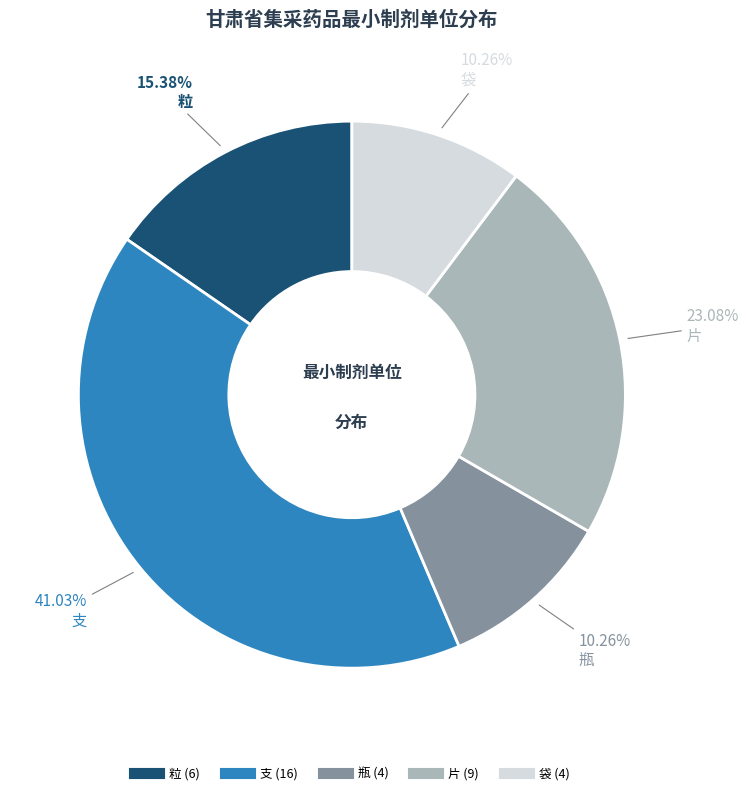

Which has a higher value, 片 or 瓶?

片